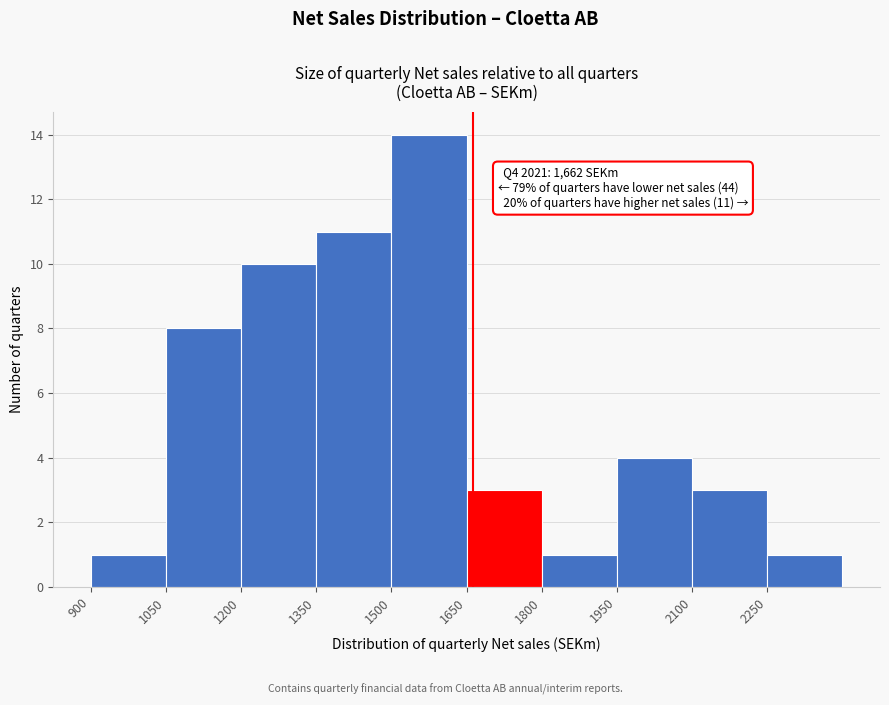

Over which range of the x-axis is the bar tallest?

1500 to 1650